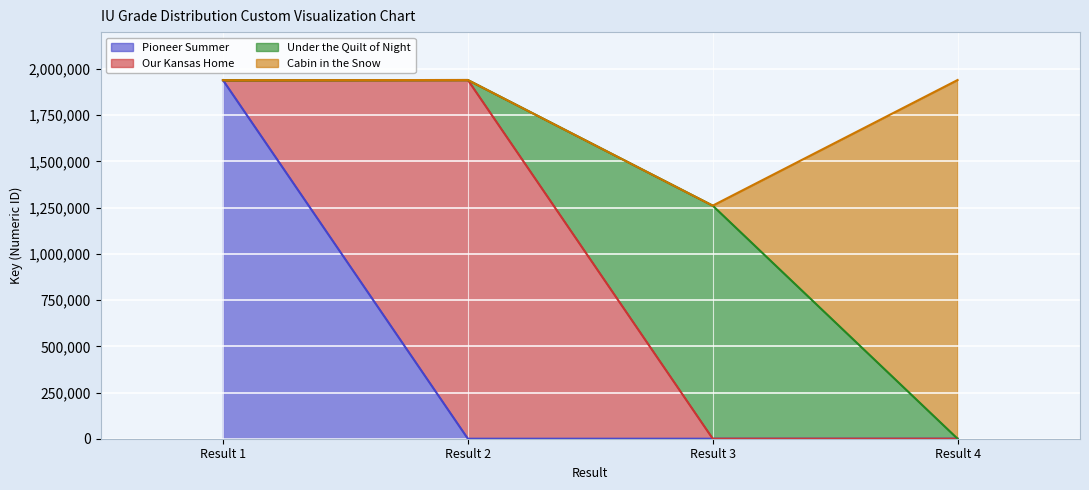

What is the value of the 1st point from the left?

1939876